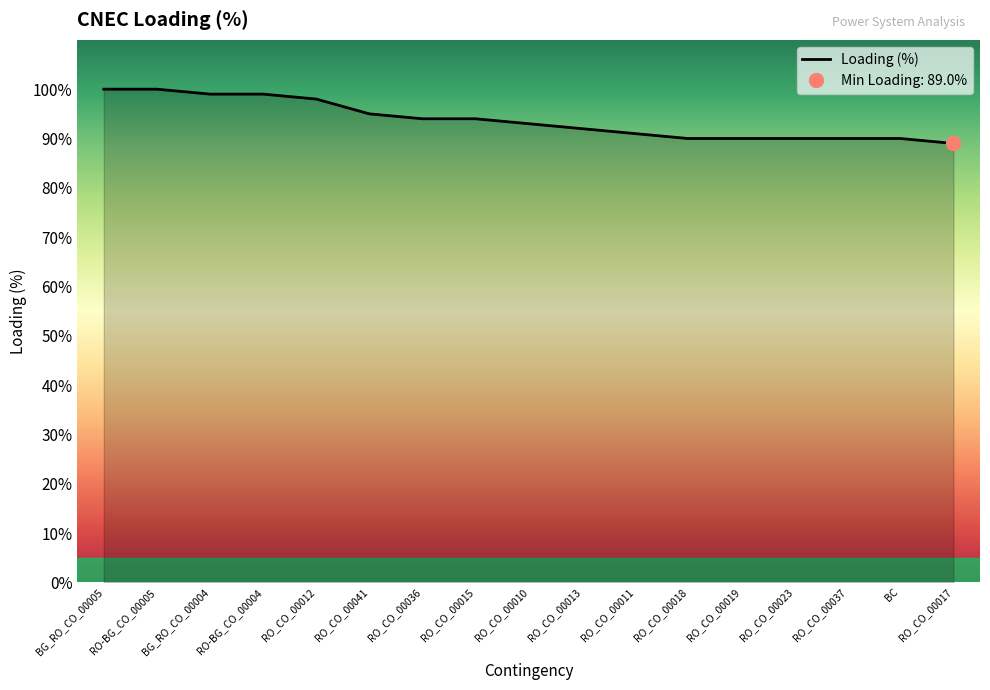

Reading right to left, extract all data points from this chart.

89	90	90	90	90	90	91	92	93	94	94	95	98	99	99	100	100